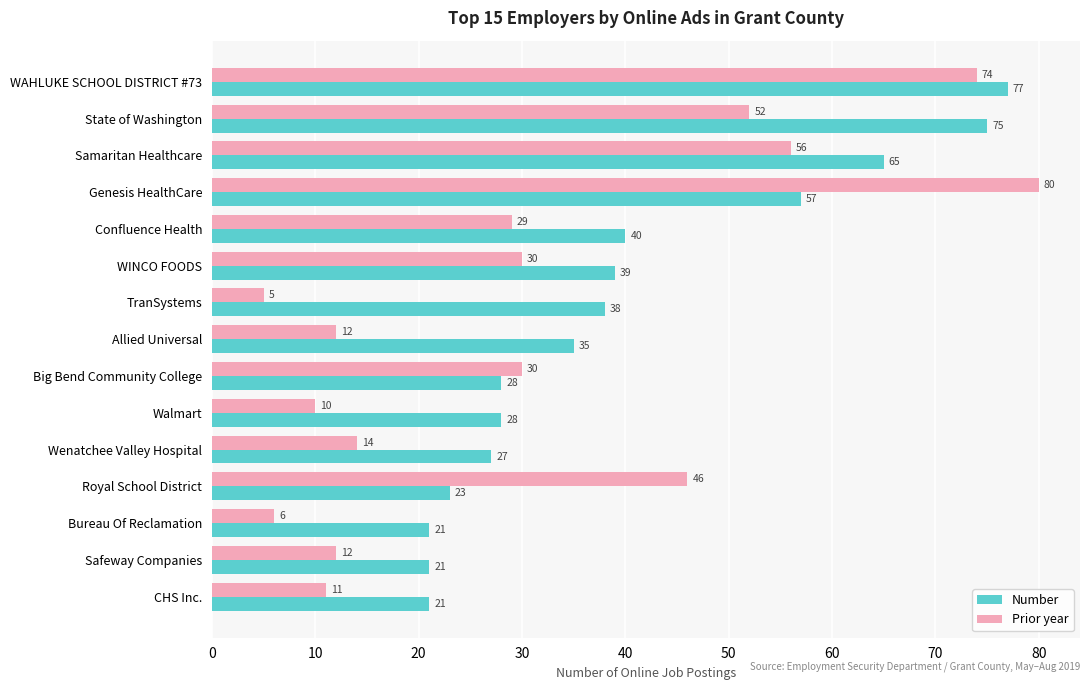

What is the difference between the maximum and minimum values in the Number series?

56